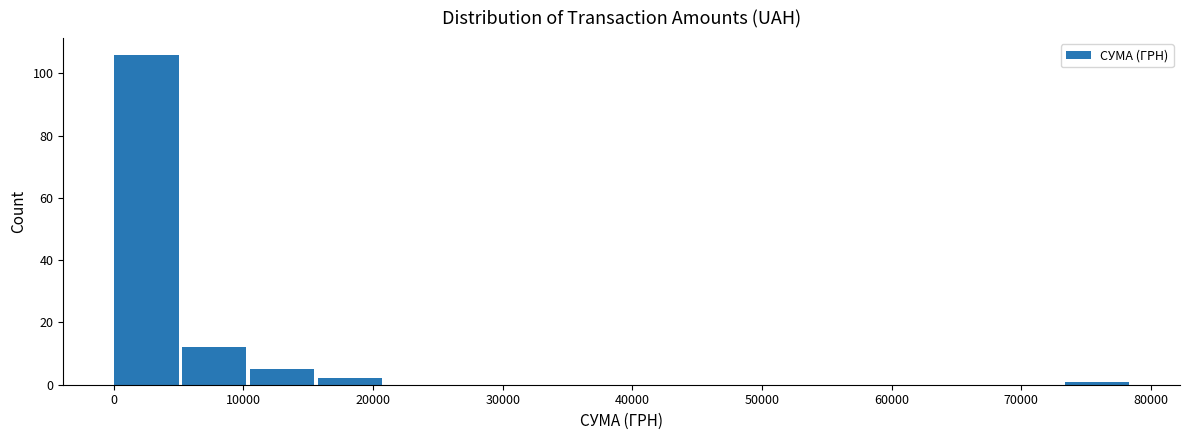

Reading left to right, list every bar in this chart as the range it spans on the x-axis followed by its height. Neither the bar edges nor the heights are printed on the chart, so give them approximately, as read against the axes.

0 to 5000: 106
5000 to 10000: 12
10000 to 16000: 6
16000 to 21000: 2
21000 to 26000: 0
26000 to 31000: 0
31000 to 37000: 0
37000 to 42000: 0
42000 to 47000: 0
47000 to 52000: 0
52000 to 58000: 0
58000 to 63000: 0
63000 to 68000: 0
68000 to 73000: 0
73000 to 79000: under 2